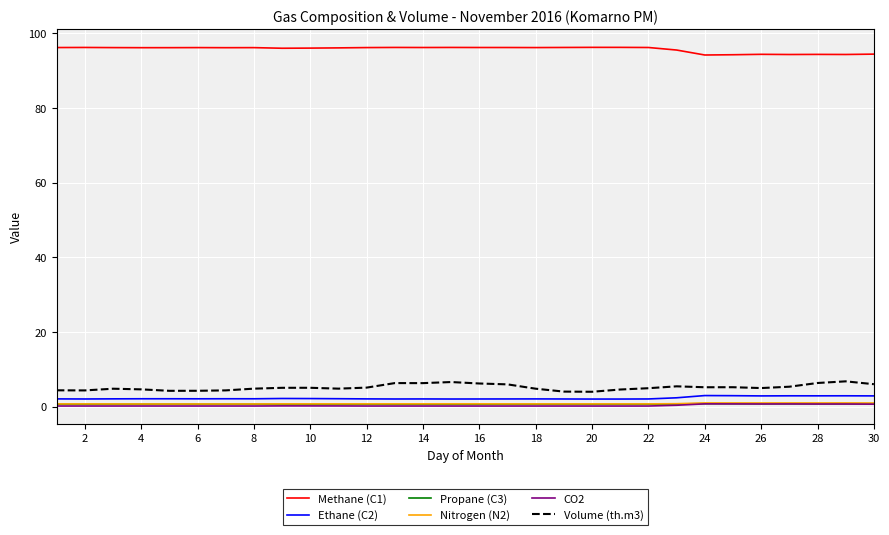

True or false: Methane (C1) and Nitrogen (N2) cross at least once.

False